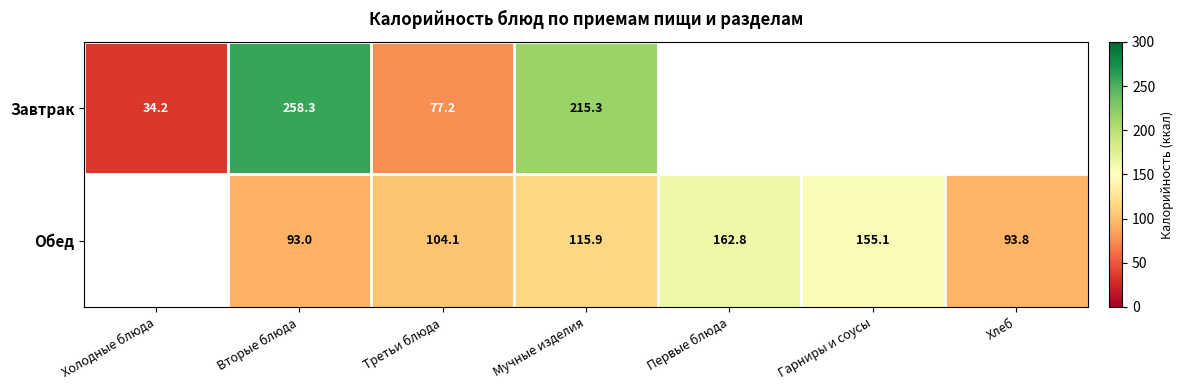

Between Вторые блюда and Третьи блюда, which series saw the biggest shift?

Завтрак